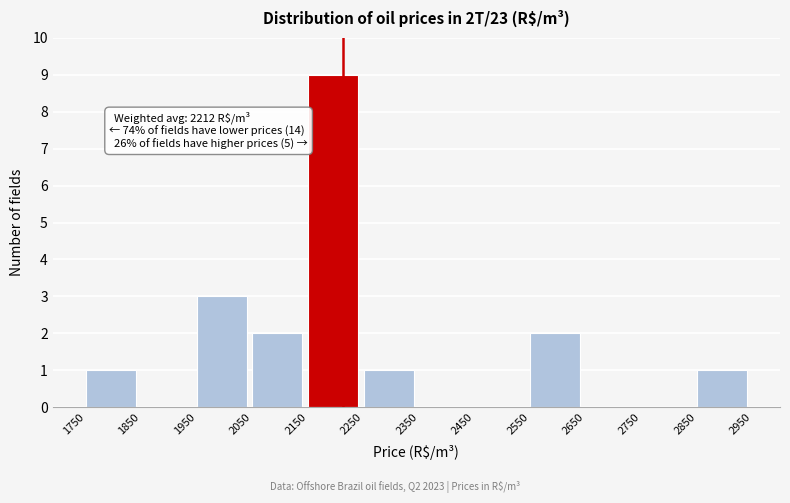

Which range on the x-axis has the tallest bar?

2150 to 2250